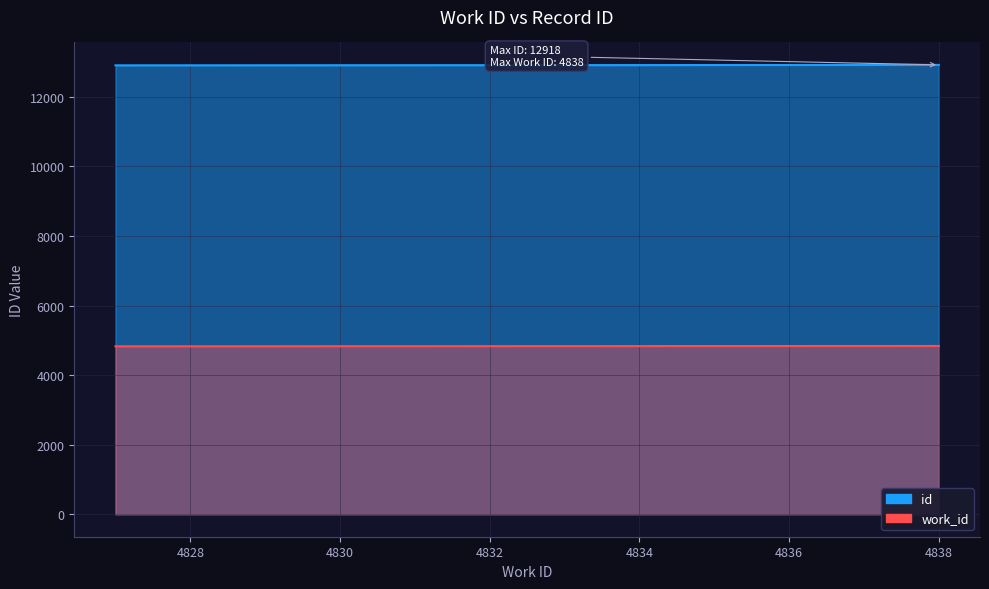

What is the maximum value shown in the chart?

12916.3